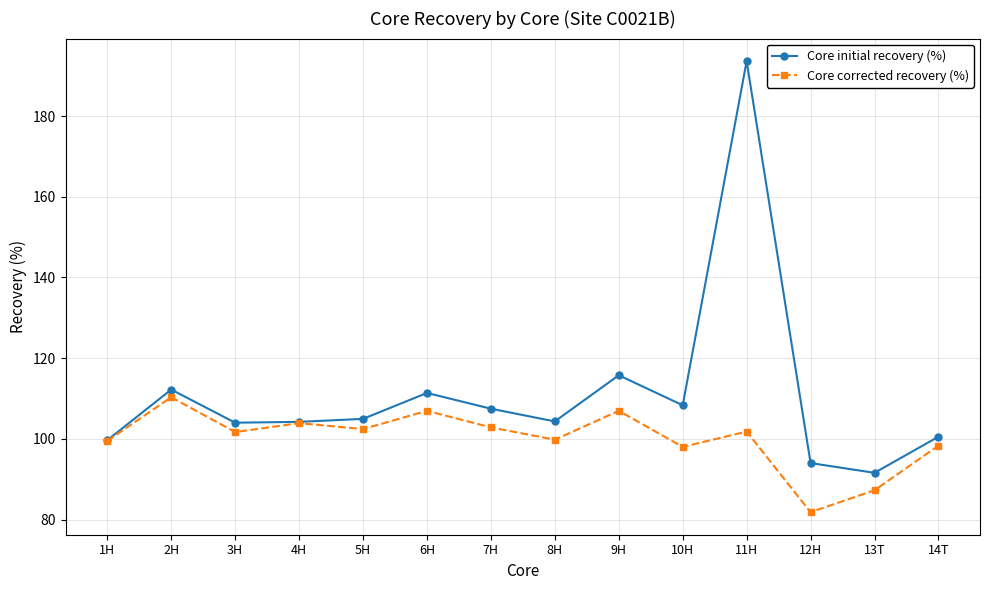

List the series in order of their overall mean, lowest first.

Core corrected recovery (%), Core initial recovery (%)